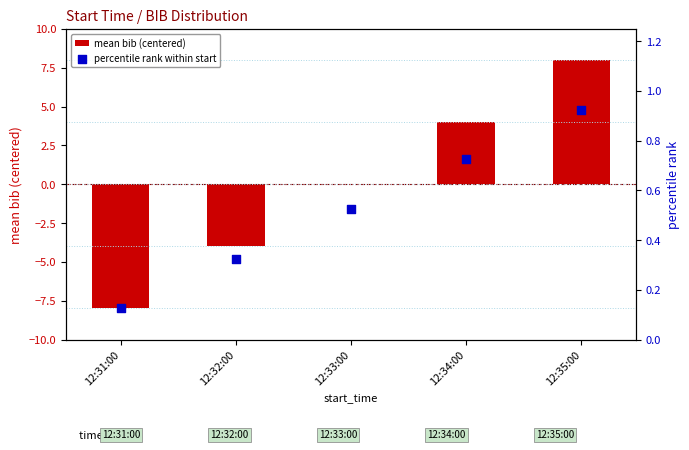

What is the total value across all series at 12:31:00?

-7.9